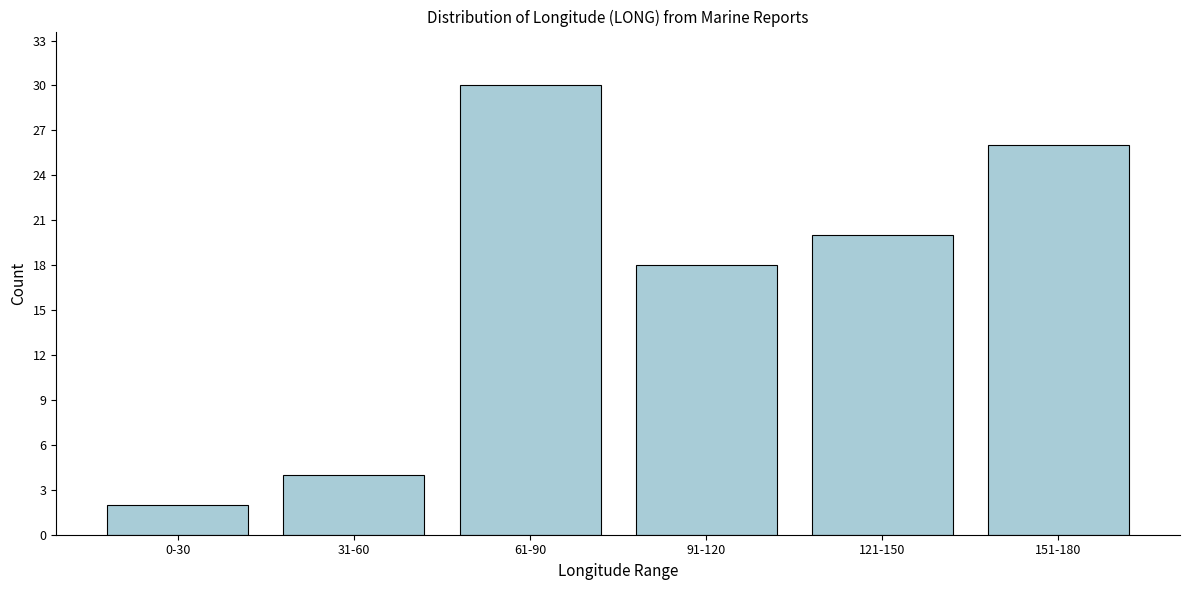

Reading left to right, extract all data points from this chart.

0-30=2	31-60=4	61-90=30	91-120=18	121-150=20	151-180=26